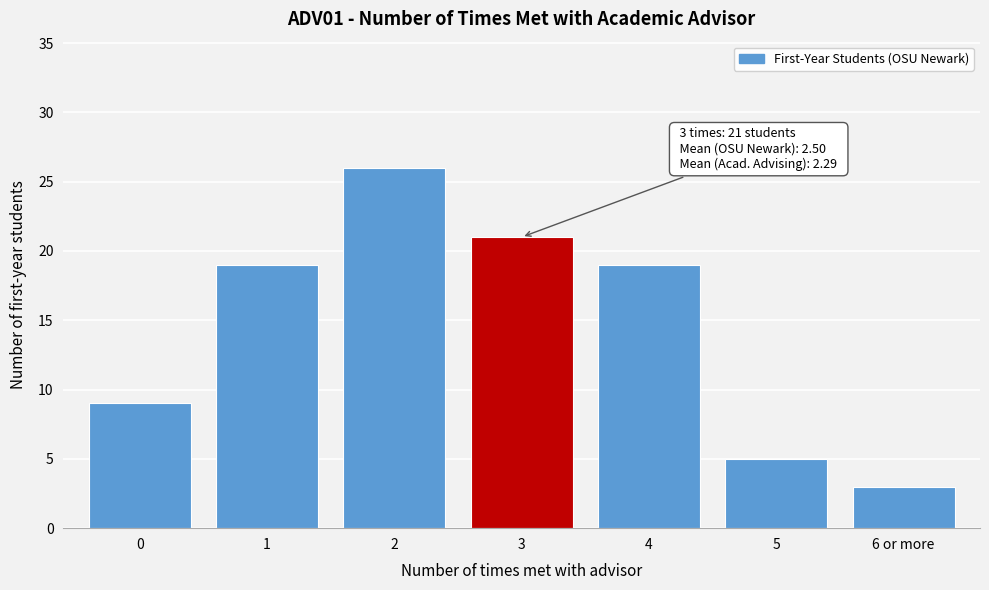

Reading right to left, what are all the values shown in this chart?

6 or more=3	5=5	4=19	3=21	2=26	1=19	0=9